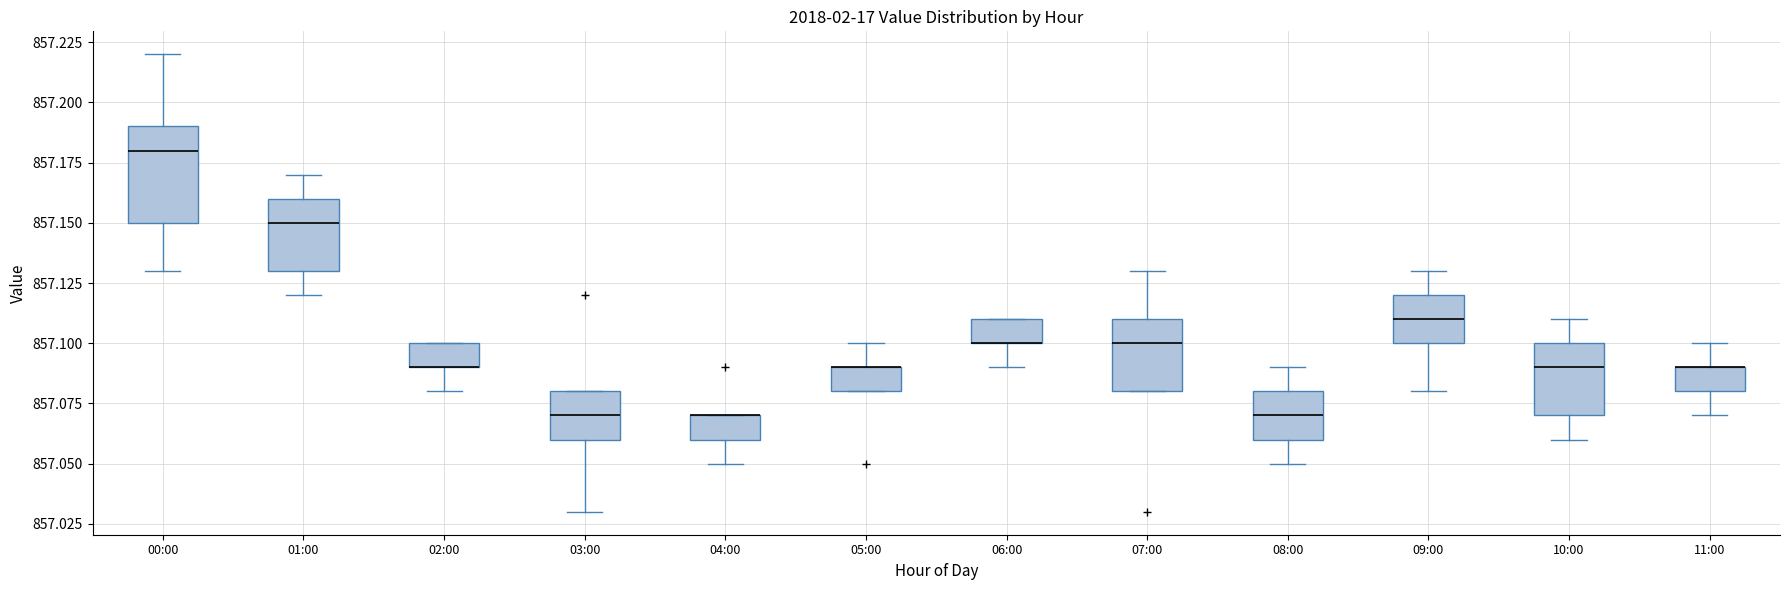

Reading left to right, transcribe this box plot: for each box, give where its median line is, the range the box spans, and where its two whiskers end, as read against the y-axis. The values are not printed on the chart, so give them approximately, as read against the axis.

00:00: median 857.18, box 857.15 to 857.19, whiskers 857.13 to 857.22
01:00: median 857.15, box 857.13 to 857.16, whiskers 857.12 to 857.17
02:00: median 857.09 (drawn on the box's lower edge), box 857.09 to 857.10, whiskers 857.08 to 857.10
03:00: median 857.07, box 857.06 to 857.08, whiskers 857.03 to 857.08
04:00: median 857.07 (drawn on the box's upper edge), box 857.06 to 857.07, whiskers 857.05 to 857.07
05:00: median 857.09 (drawn on the box's upper edge), box 857.08 to 857.09, whiskers 857.08 to 857.10
06:00: median 857.10 (drawn on the box's lower edge), box 857.10 to 857.11, whiskers 857.09 to 857.11
07:00: median 857.10, box 857.08 to 857.11, whiskers 857.08 to 857.13
08:00: median 857.07, box 857.06 to 857.08, whiskers 857.05 to 857.09
09:00: median 857.11, box 857.10 to 857.12, whiskers 857.08 to 857.13
10:00: median 857.09, box 857.07 to 857.10, whiskers 857.06 to 857.11
11:00: median 857.09 (drawn on the box's upper edge), box 857.08 to 857.09, whiskers 857.07 to 857.10